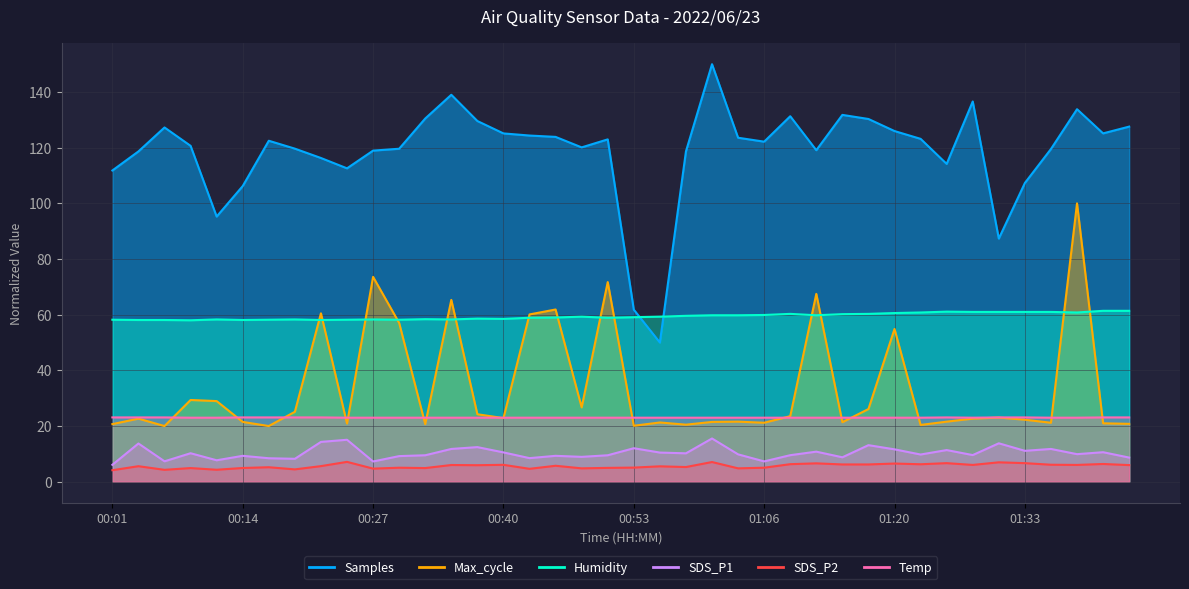

Where is the first local minimum for SDS_P2?

00:06